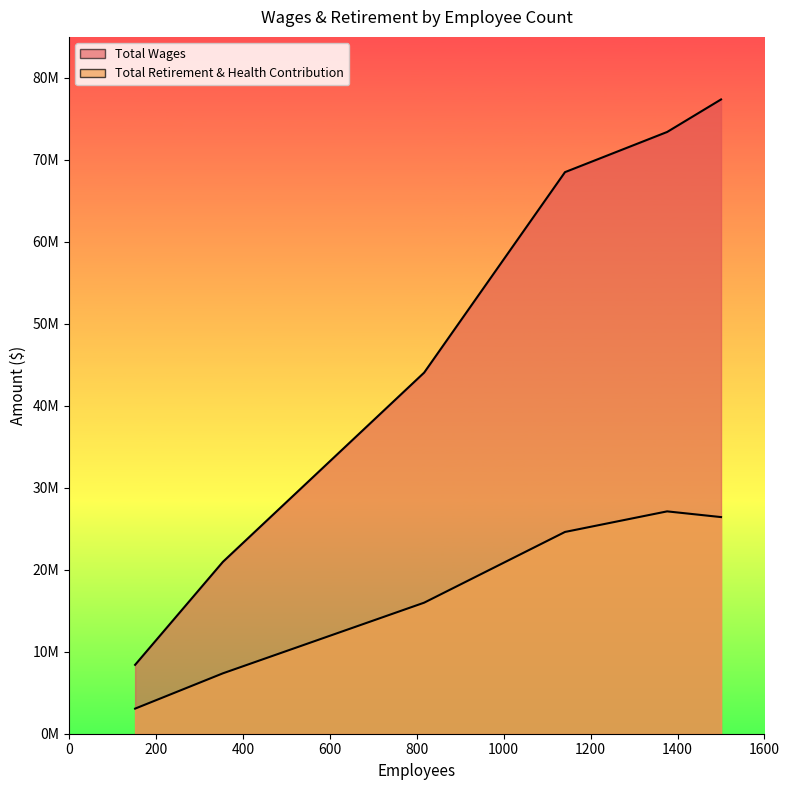

True or false: Total Wages and Total Retirement & Health Contribution intersect in this chart.

False